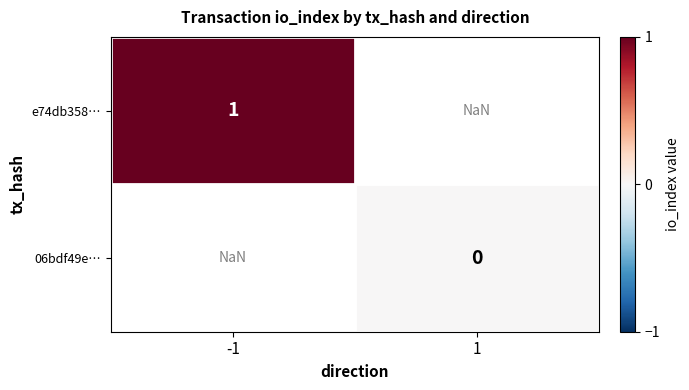

Is it true that e74db358… equals 1.0 at -1?

True